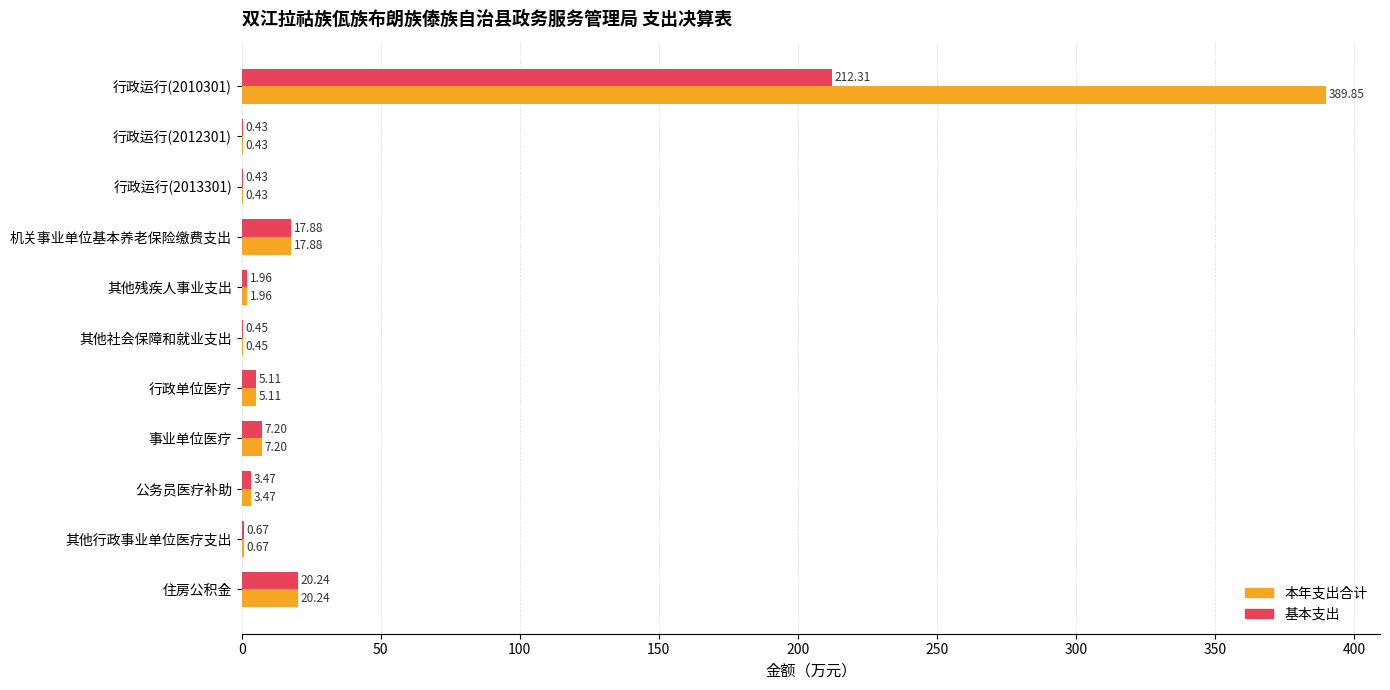

How many values in the 本年支出合计 series exceed 3?

6